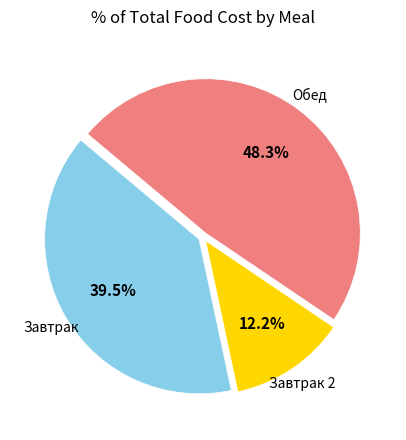

What portion of the pie excludes Обед?

51.7%